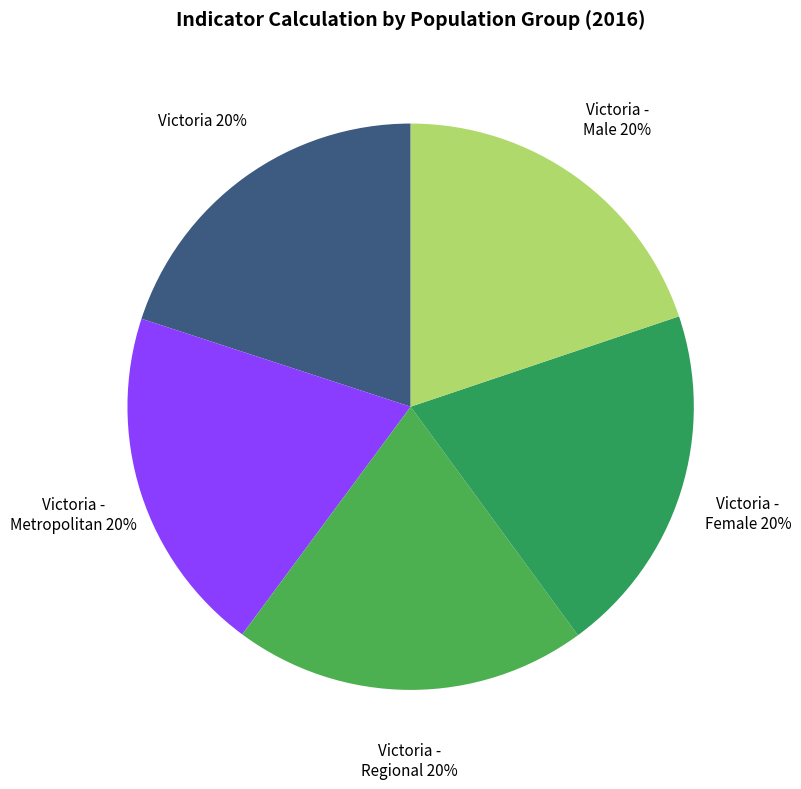

Count the number of slices in the pie.

5